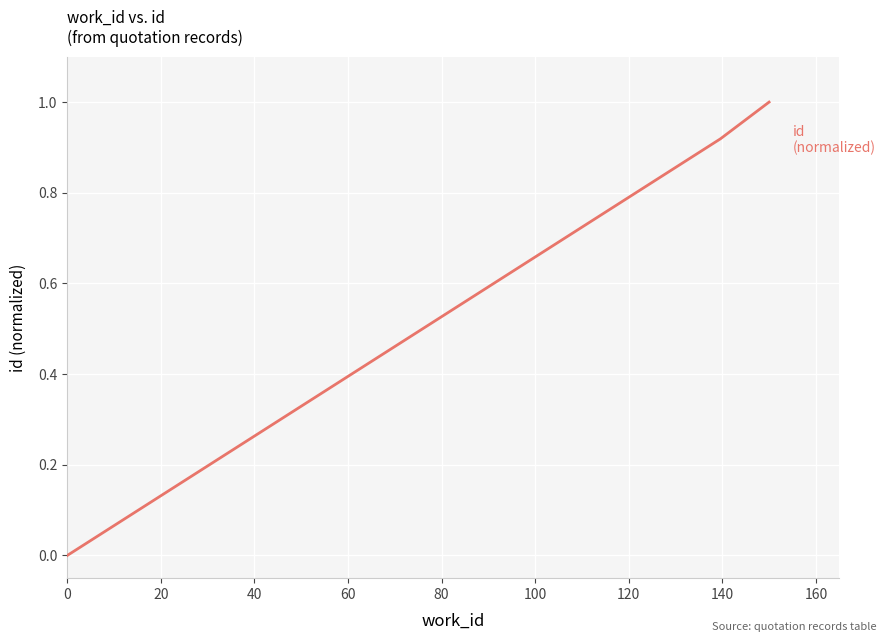

What is the greatest value displayed?

1.0